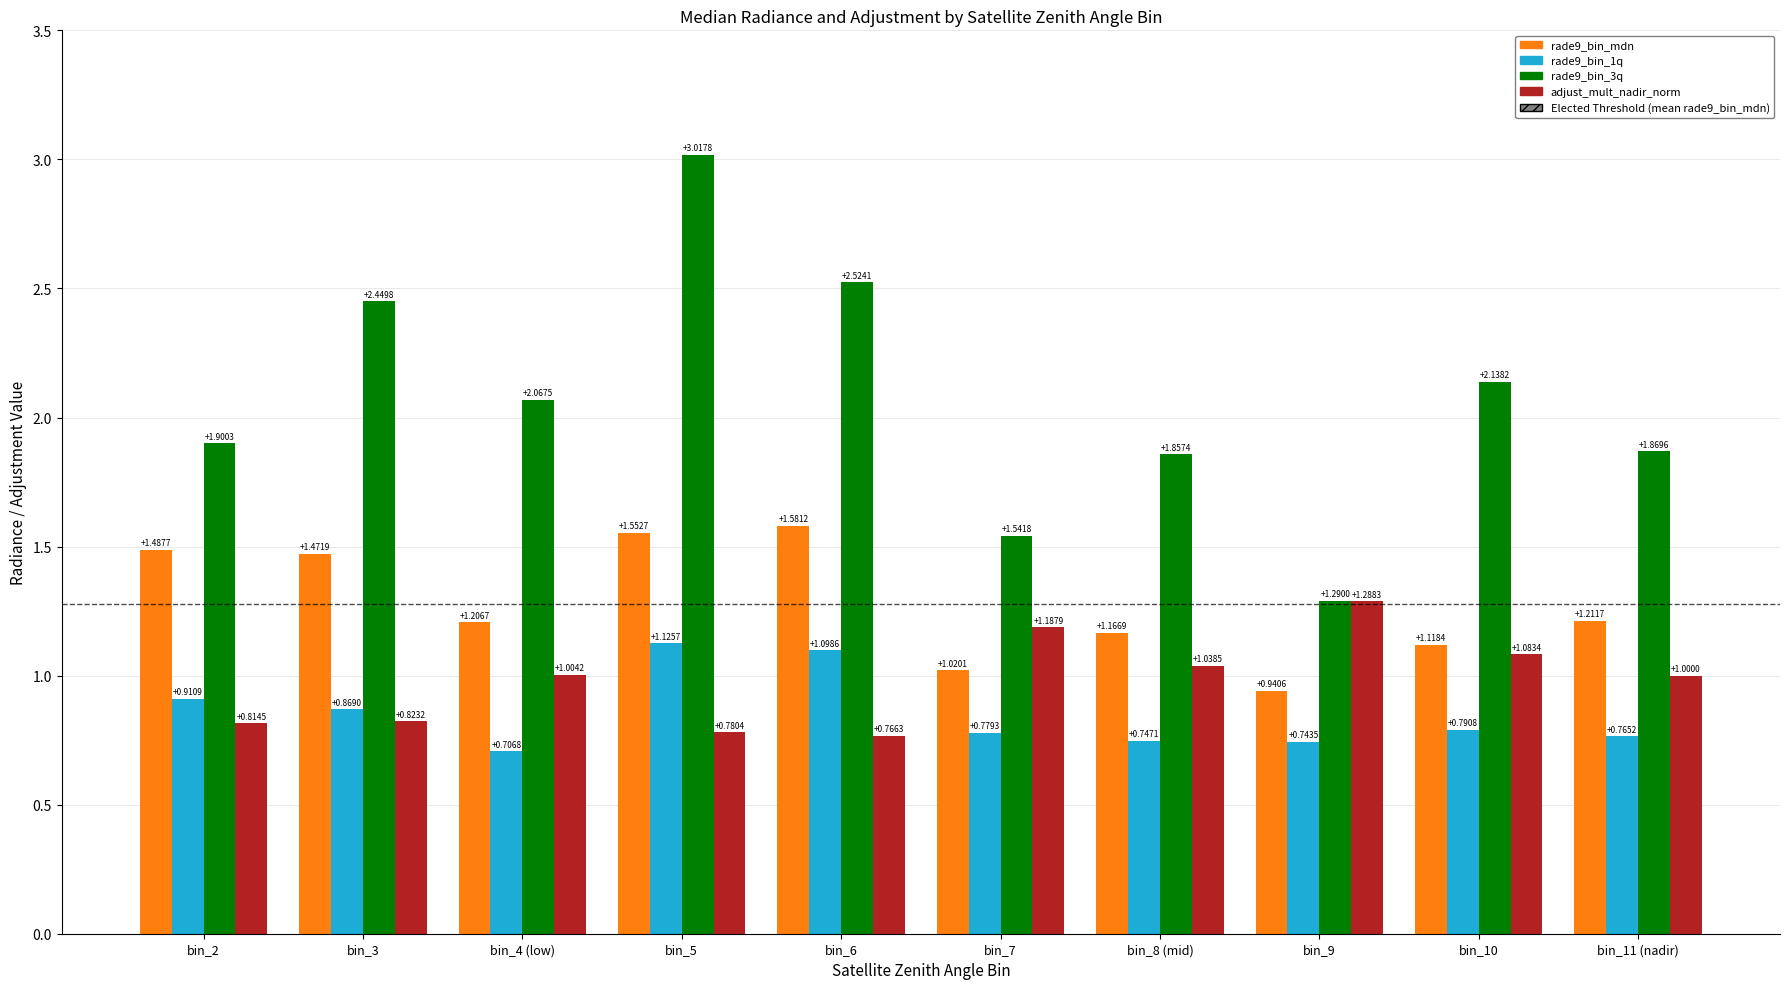

What is the spread (max minus min) of values at bin_5?

2.2